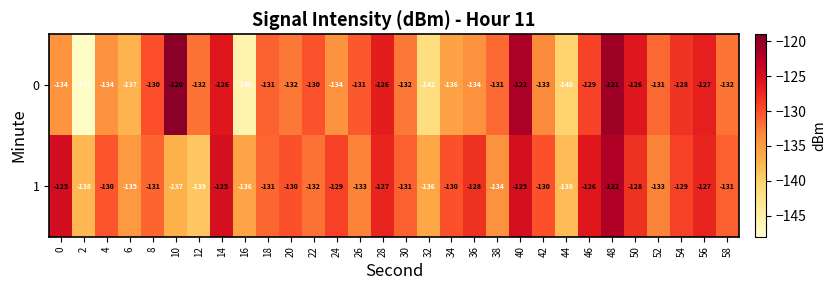

The 0 series shows -38 at 52. True or false?

False